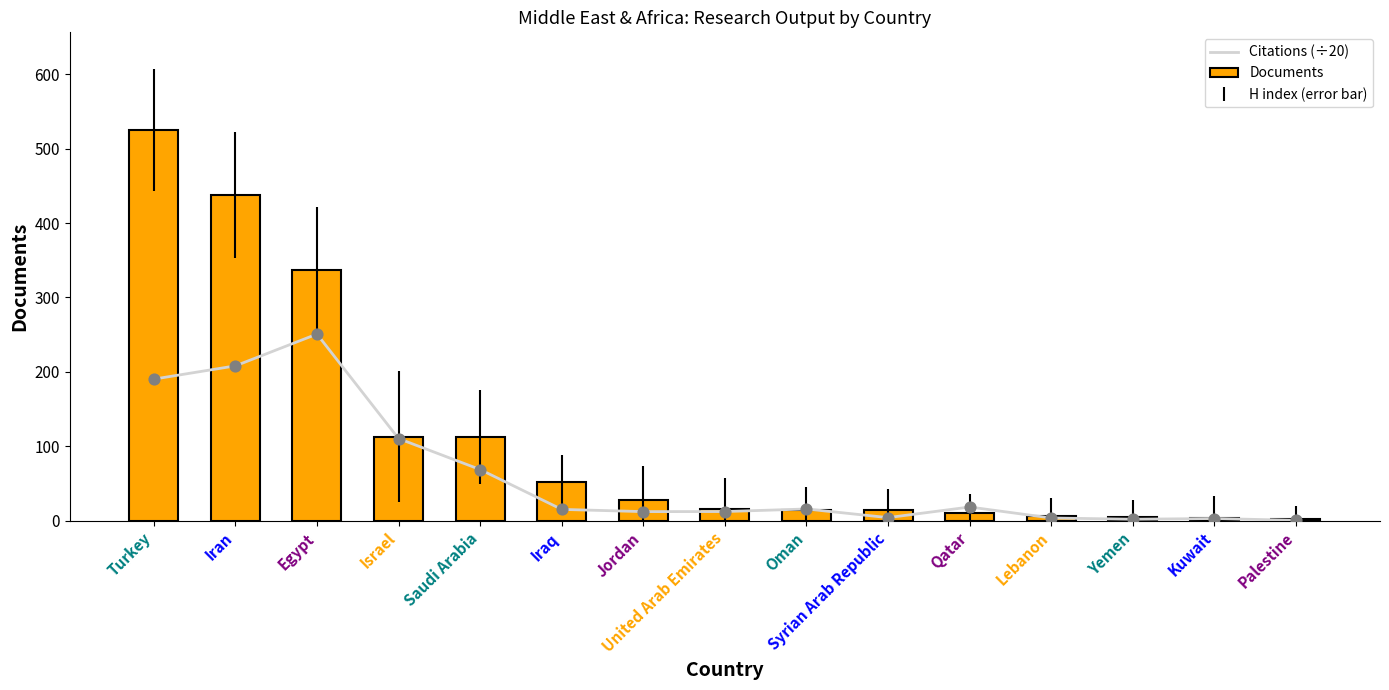

Which series reaches the maximum Y coordinate?

Documents